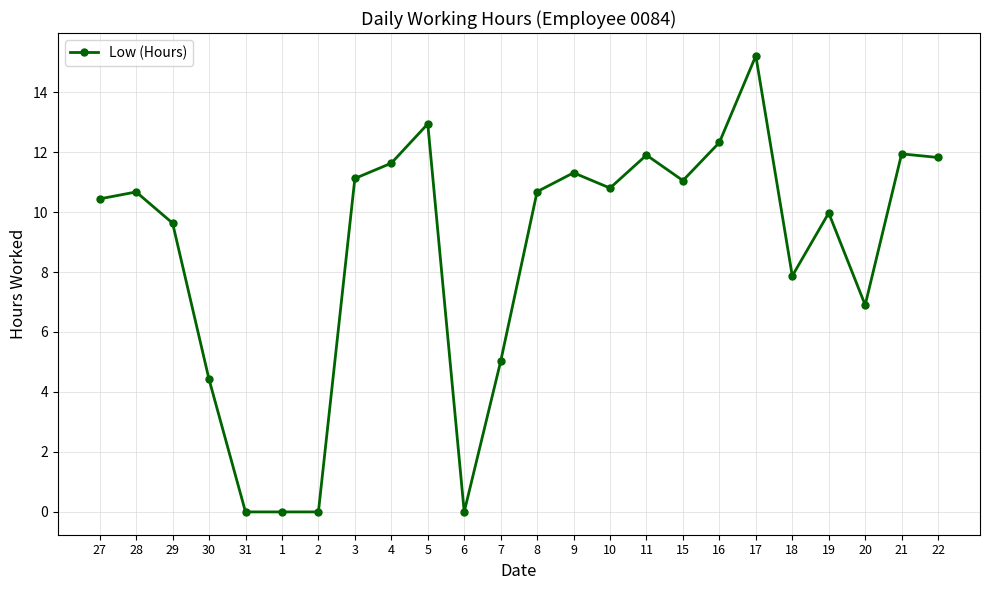

At which label does the data first exceed 10?

27